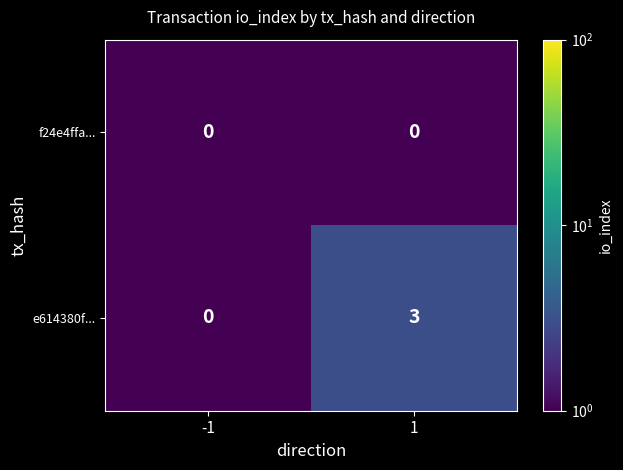

What is the difference between the highest and lowest values at 1?

3